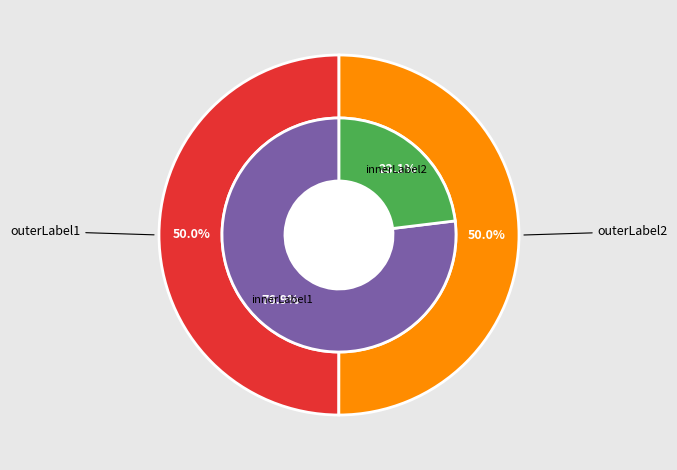

Does 50223 represent more than half of the total?

No